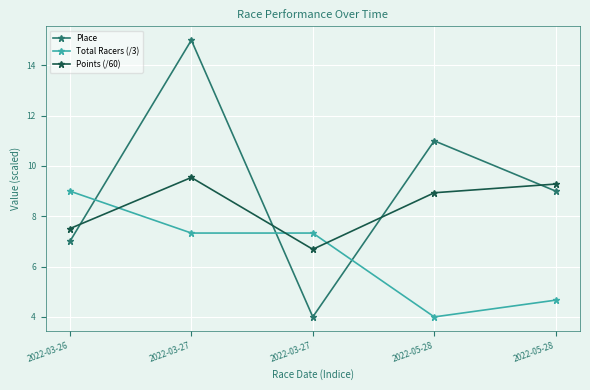

True or false: Points (/60) and Total Racers (/3) cross at least once.

True